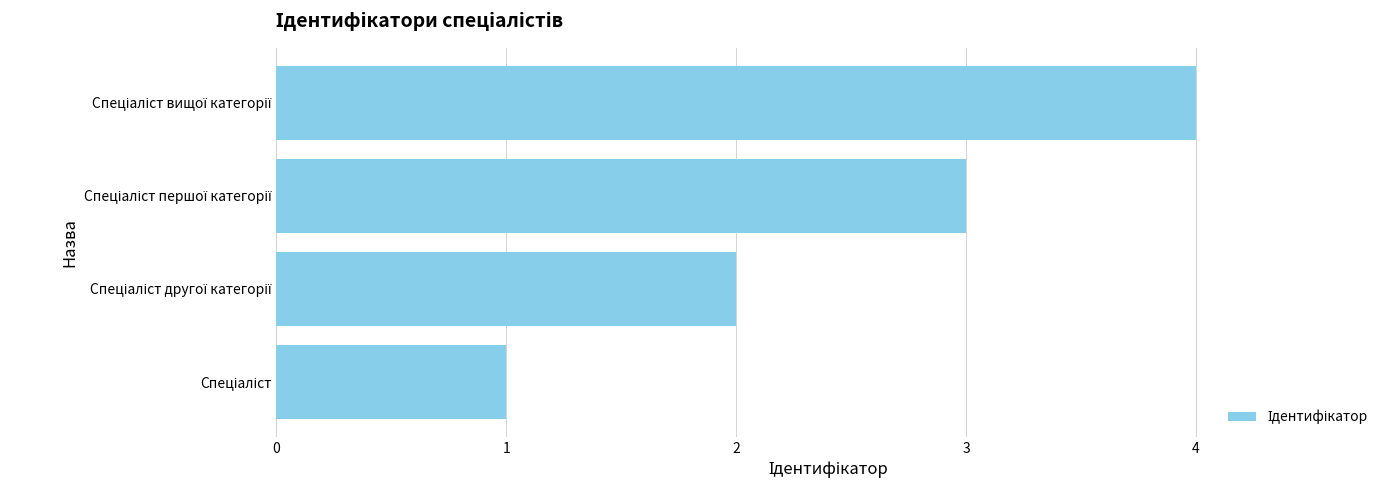

What is the smallest value displayed?

1